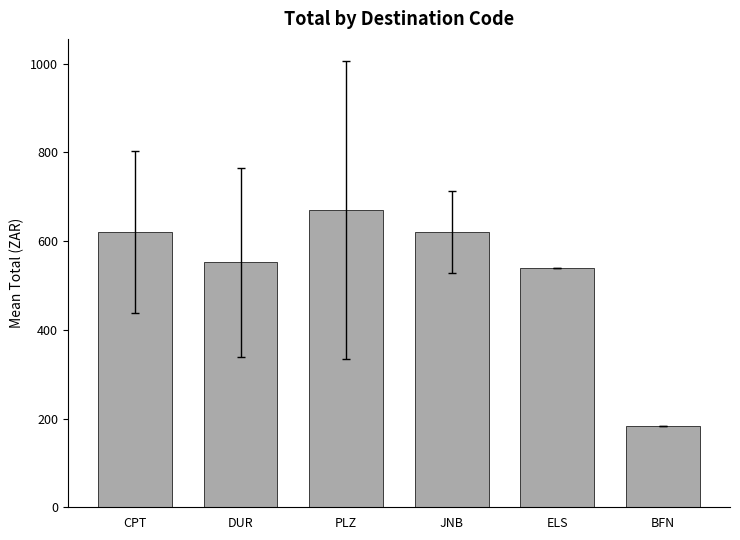

How many distinct data groups are displayed?

1